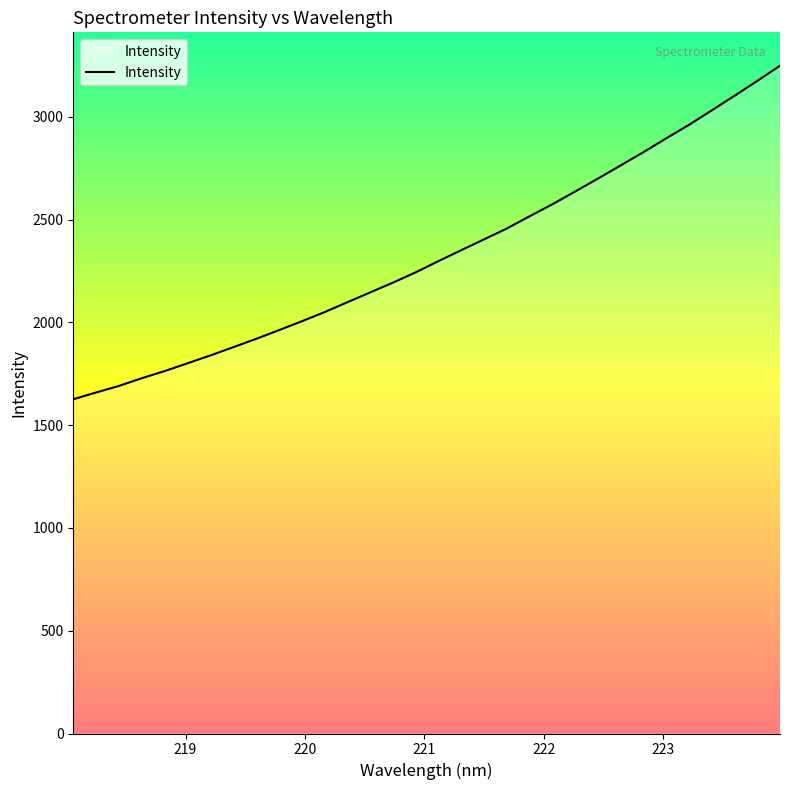

What is the sum of all values?

74520.1